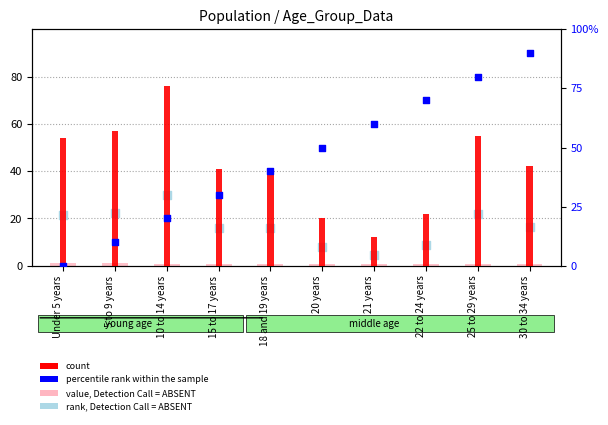

Which series reaches the minimum Y coordinate?

percentile rank within the sample